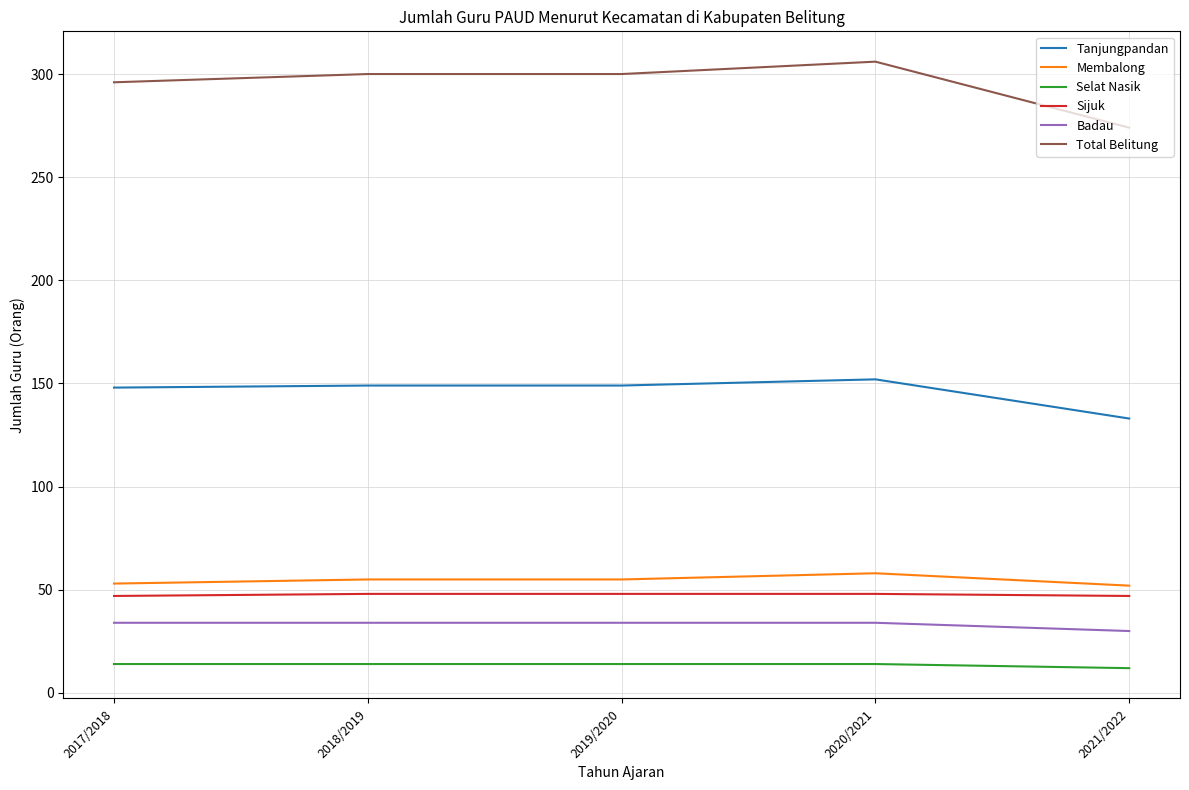

Between 2020/2021 and 2021/2022, which series saw the biggest shift?

Total Belitung